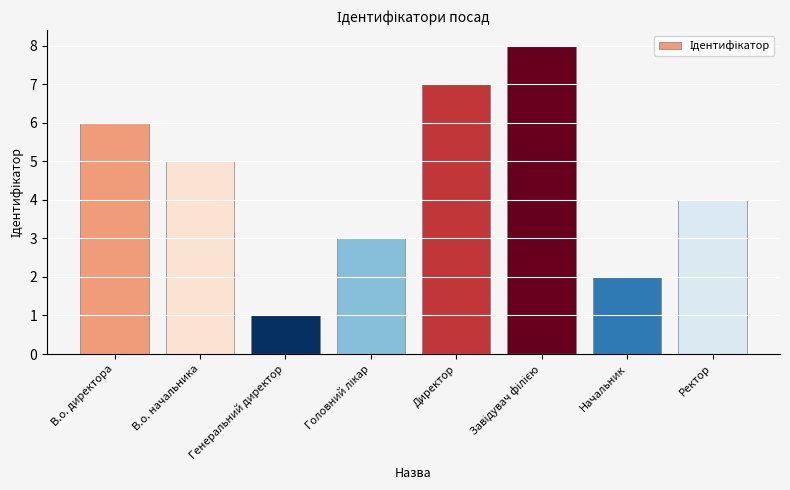

How many distinct data groups are displayed?

1